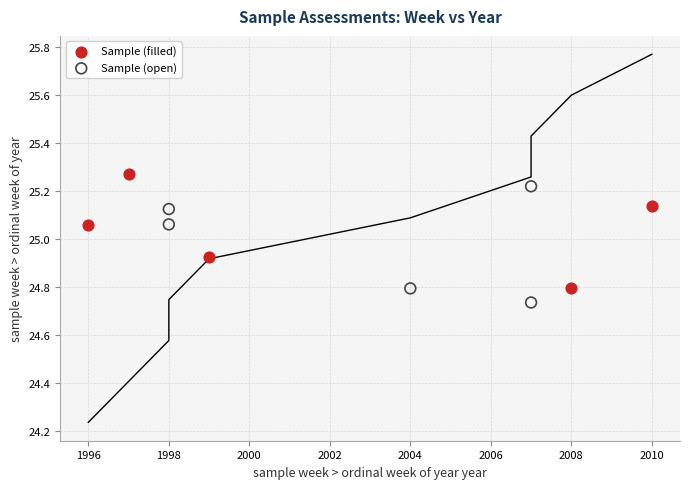

Which series reaches the maximum Y coordinate?

Sample (filled)